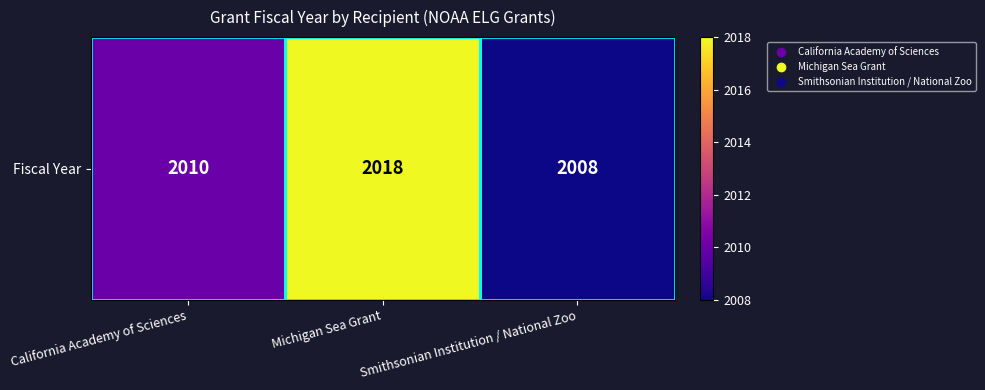

What is the difference between the maximum and second lowest values?

8